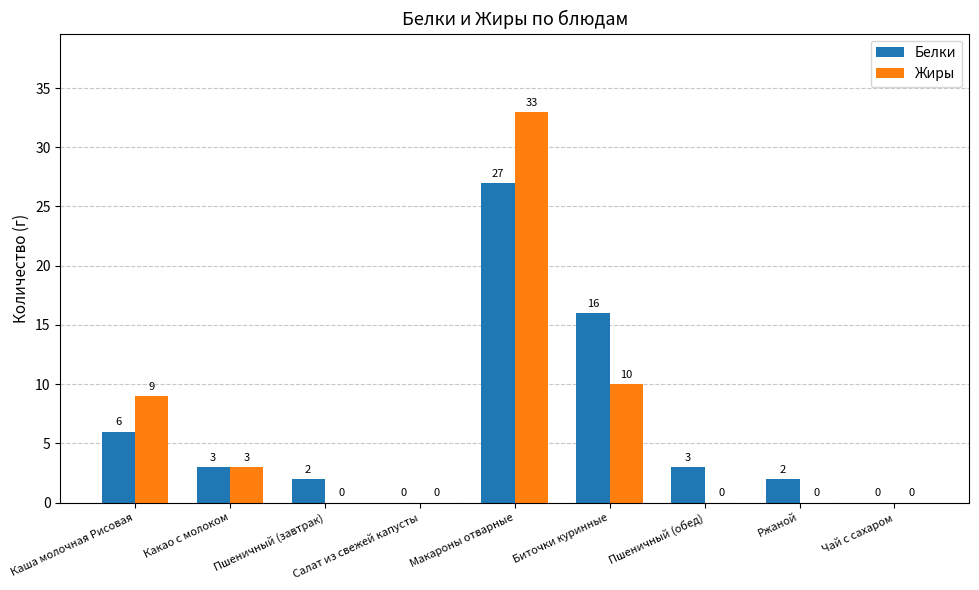

What is the maximum value for Жиры?

33